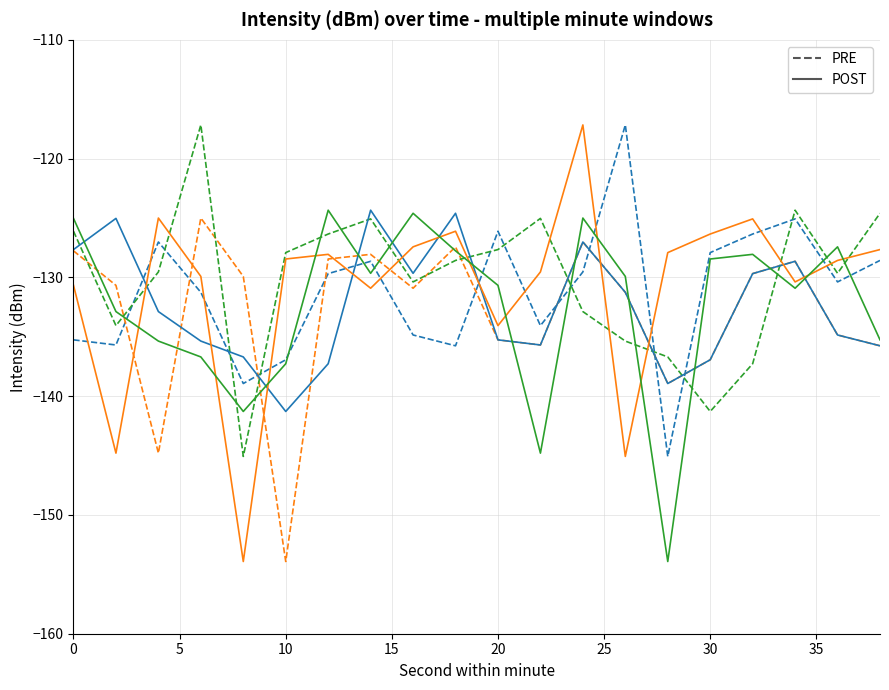

What is the minimum value shown in the chart?

-153.9